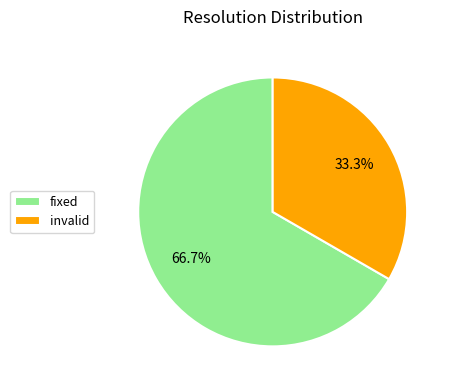

To the nearest percent, what is the difference between the invalid and fixed slice percentages?

33%